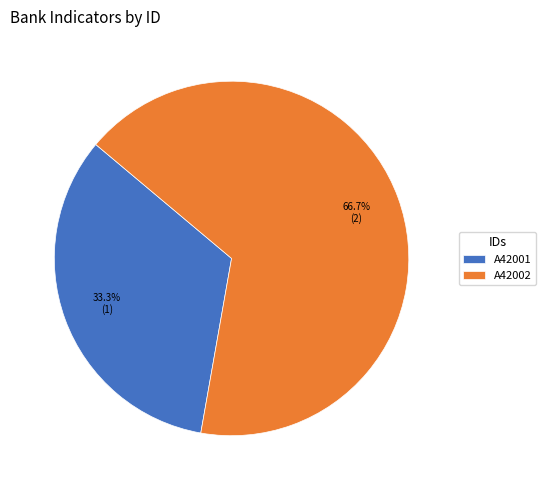

What percentage is NOT represented by A42001?

66.7%